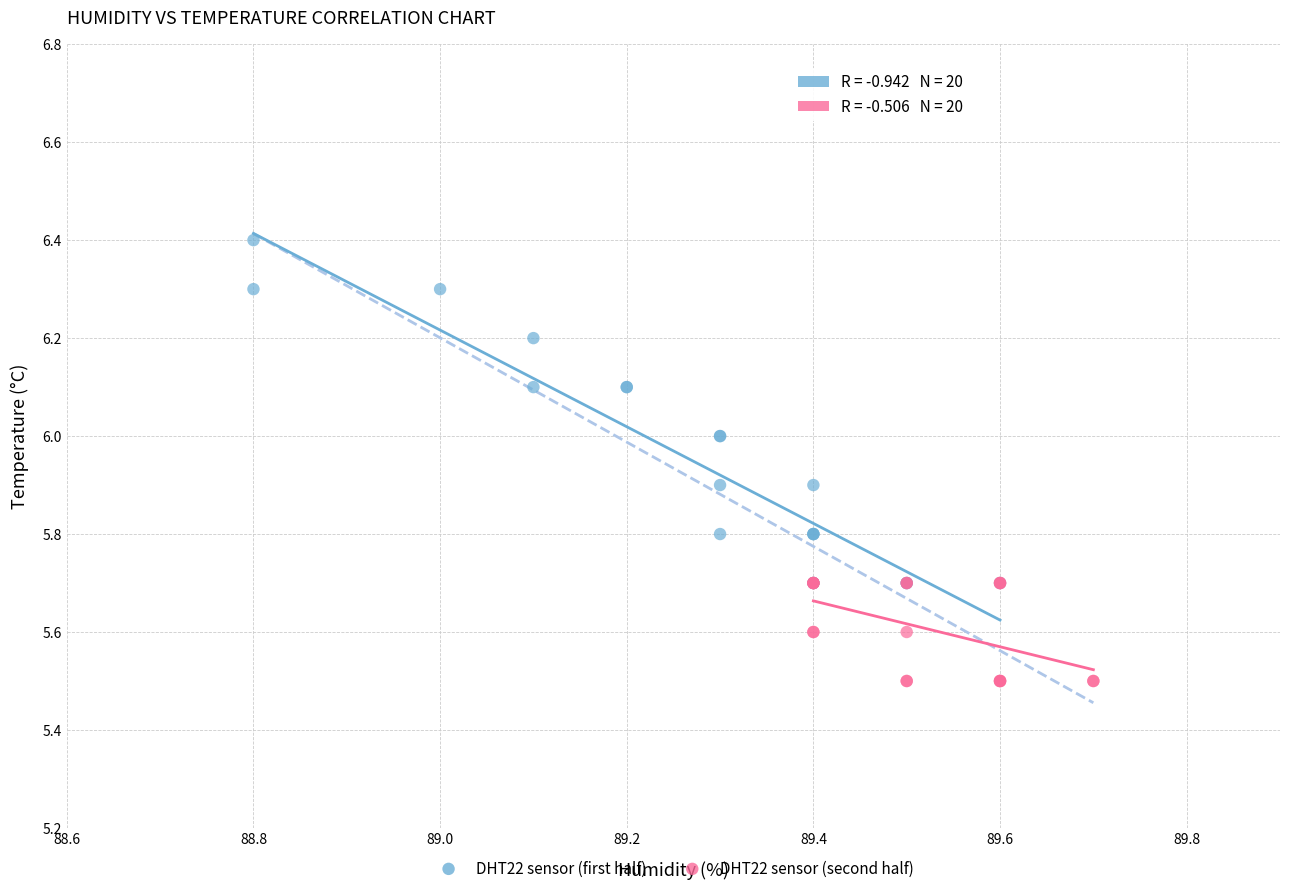

Which series reaches the minimum Y coordinate?

DHT22 sensor (second half)